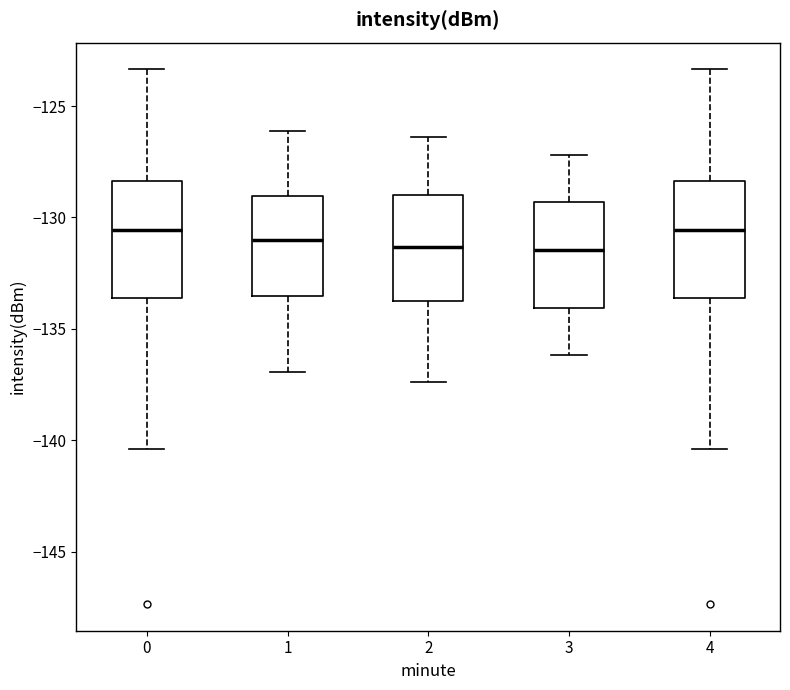

Where does the median line of the box at x = 0 sit on the y-axis? The values are not printed on the chart, so give them approximately, as read against the axis.

-130.5